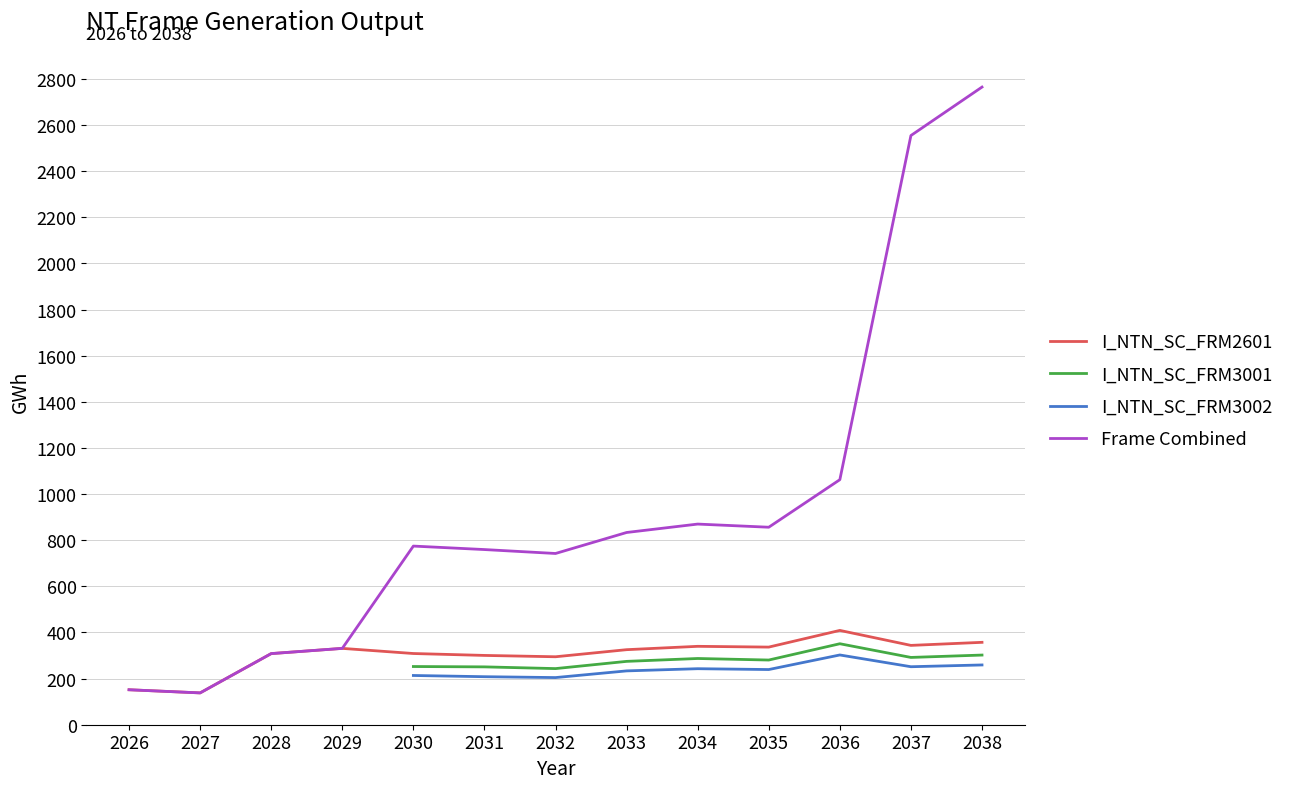

Is it true that I_NTN_SC_FRM3002 equals 441.7 at 2038?

False